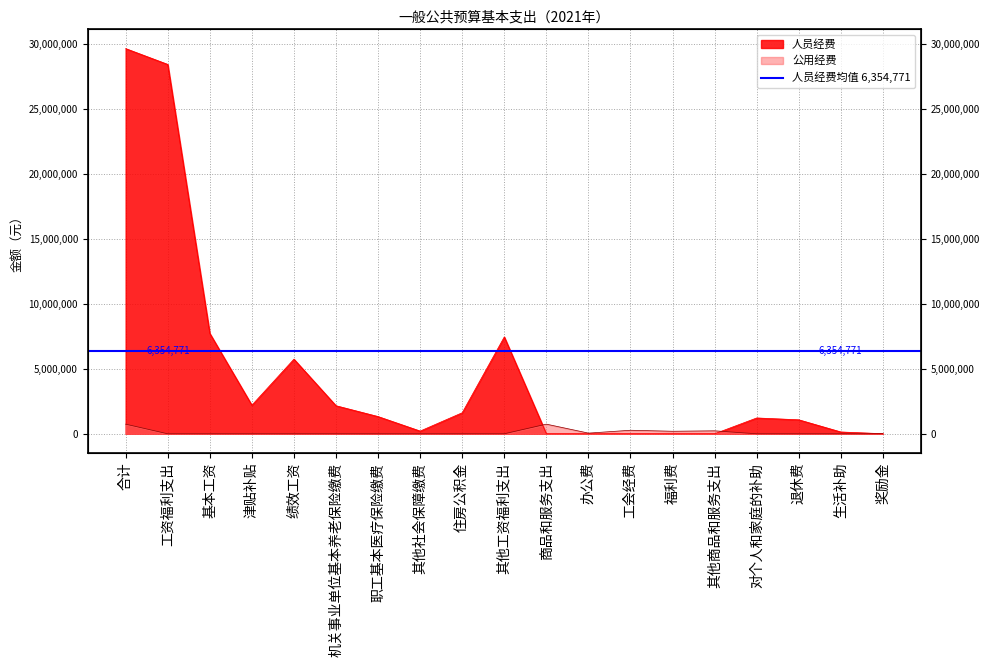

Which label corresponds to the largest value in the chart?

合计